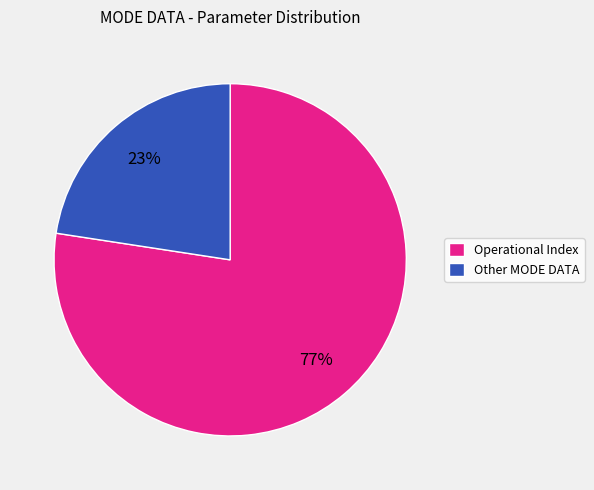

Count the number of slices in the pie.

2